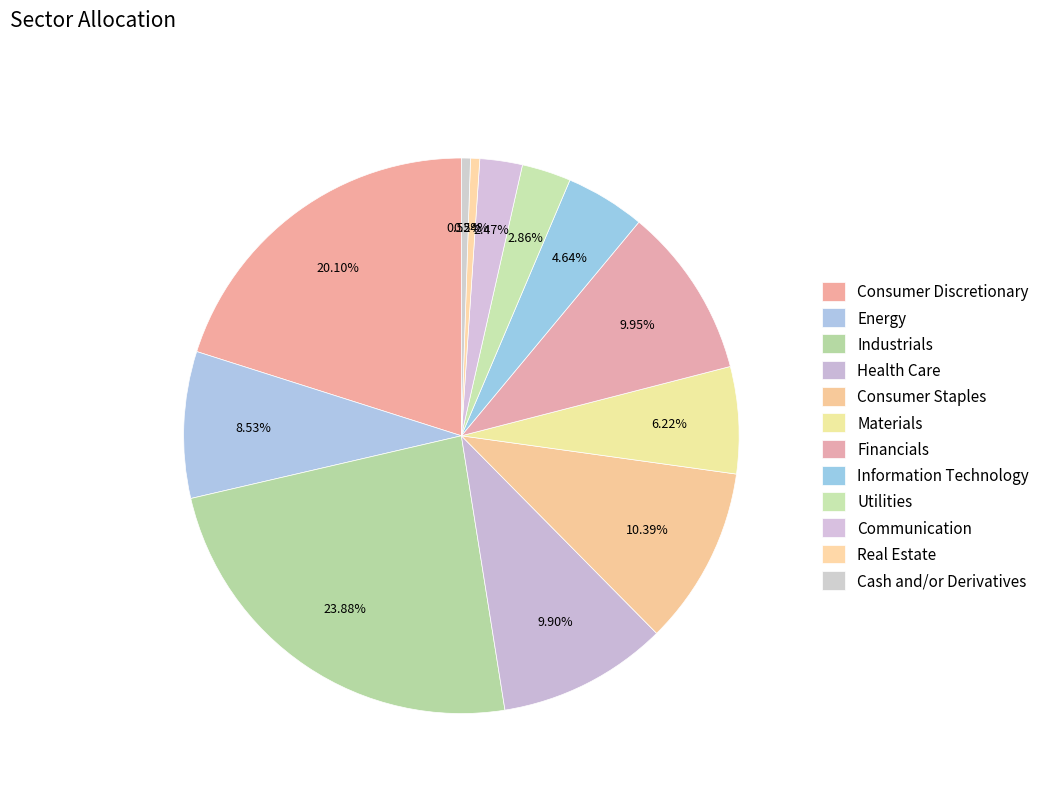

How many segments does this pie chart have?

12